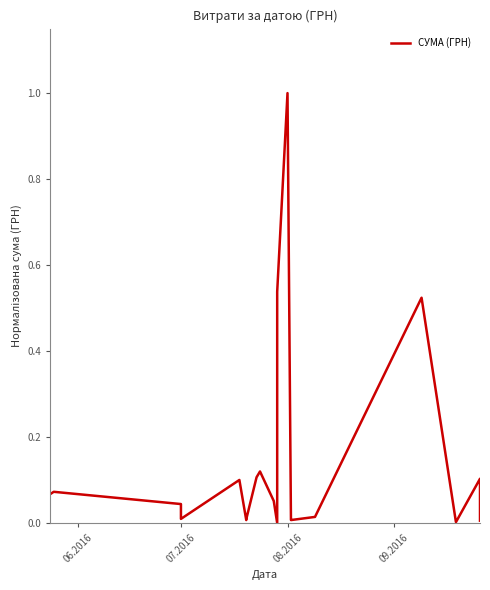

Count the number of categories in the chart.

20